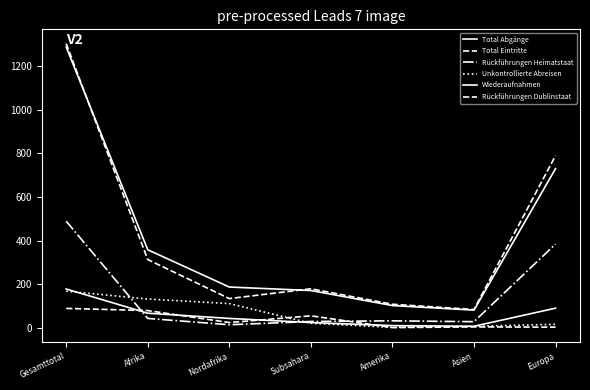

Between Gesamttotal and Europa, which series saw the biggest shift?

Total Abgänge